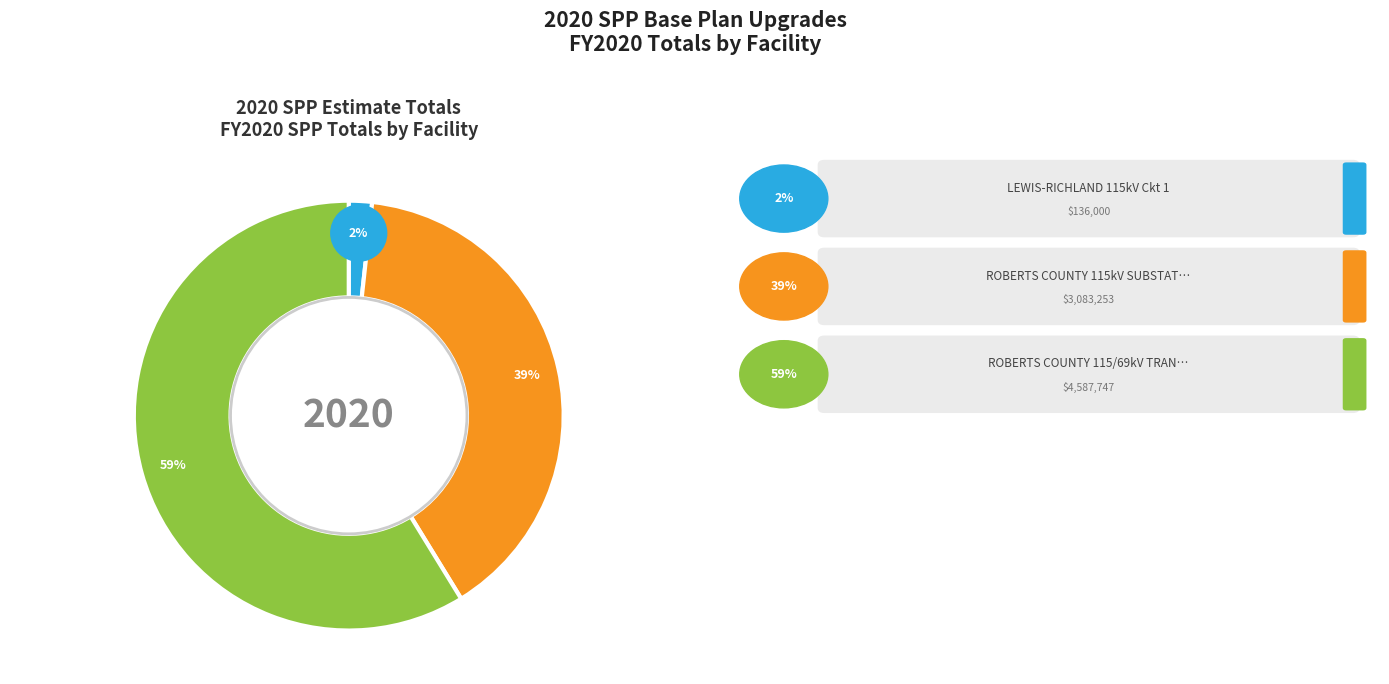

True or false: ROBERTS COUNTY 115kV SUBSTATION accounts for 45% of the total.

False